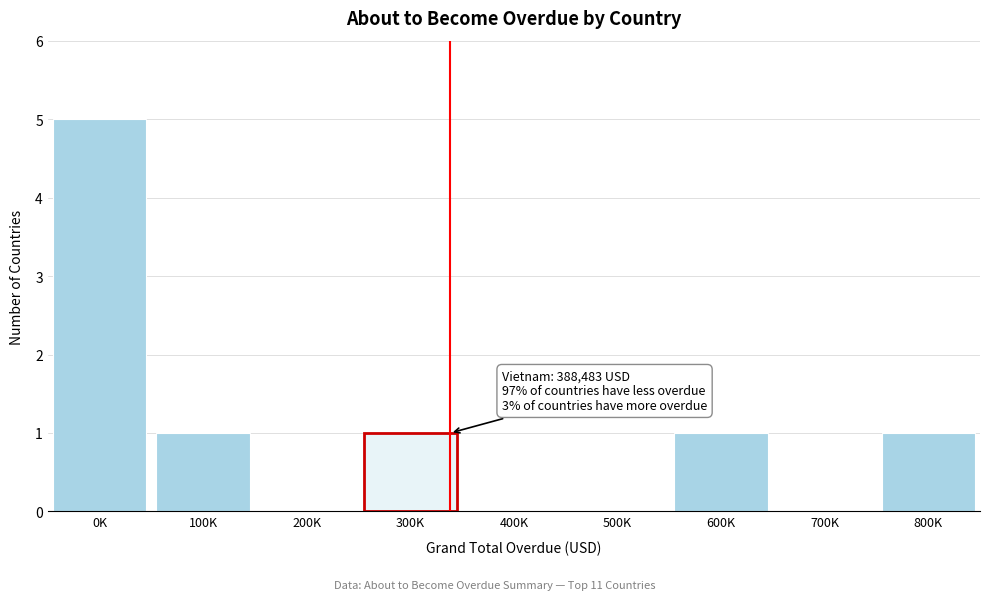

Reading left to right, extract all data points from this chart.

0K=5	100K=1	200K=0	300K=1	400K=0	500K=0	600K=1	700K=0	800K=1